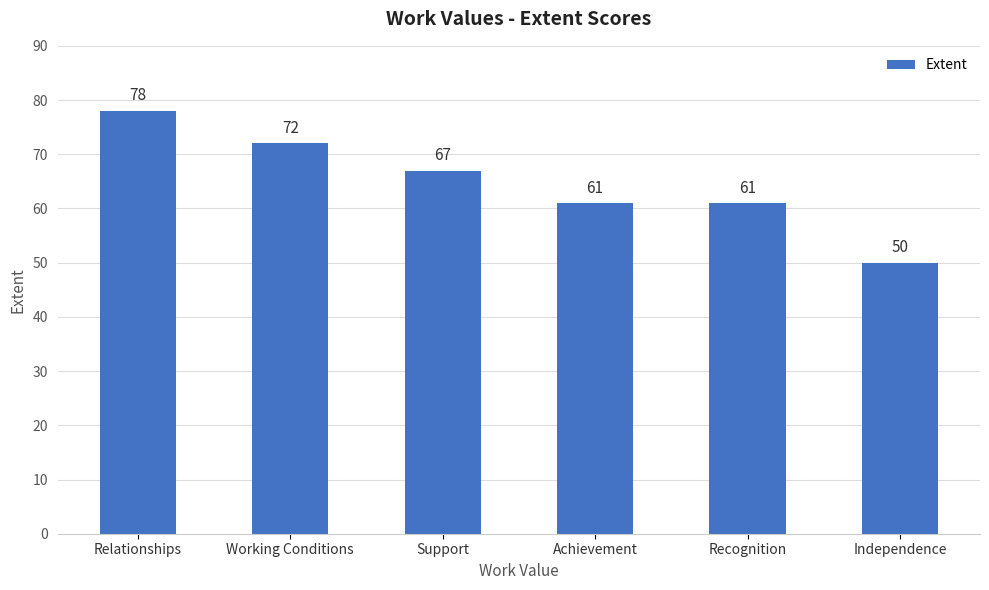

What is the difference between the values at Support and Achievement?

6